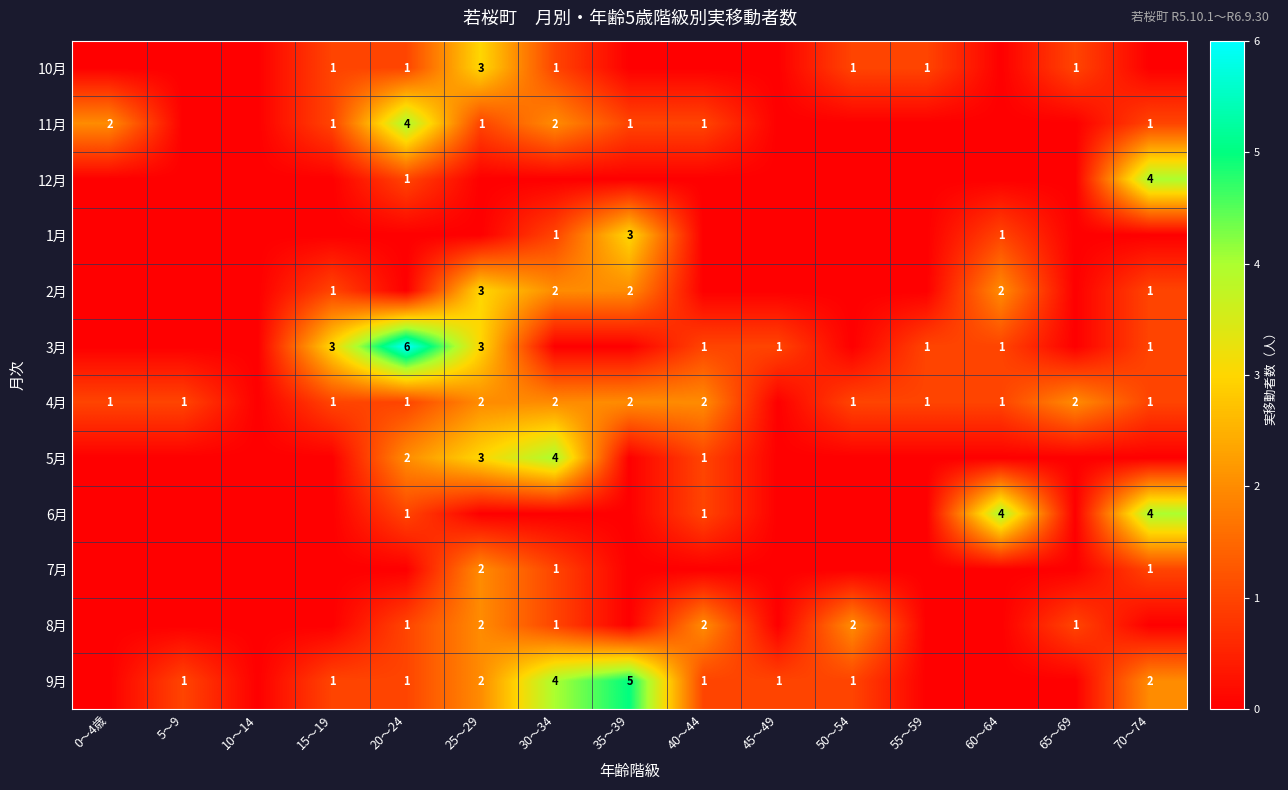

The 3月 series shows 1 at 60～64. True or false?

True